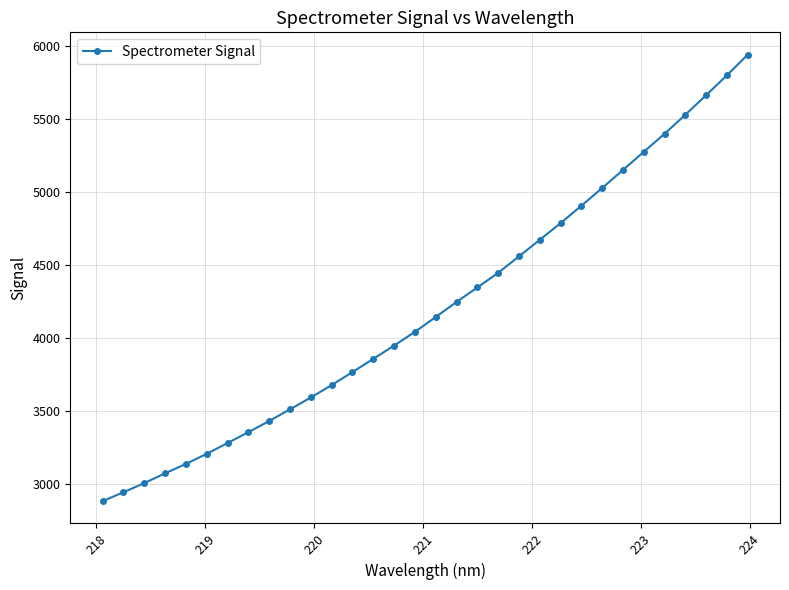

What is the value of the 25th point from the left?

5026.1